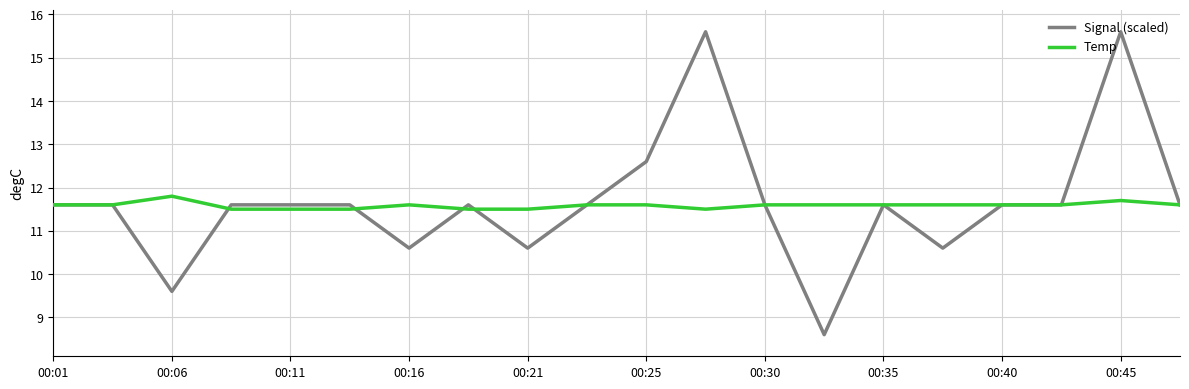

Which series has the largest range (max minus min)?

Signal (scaled)